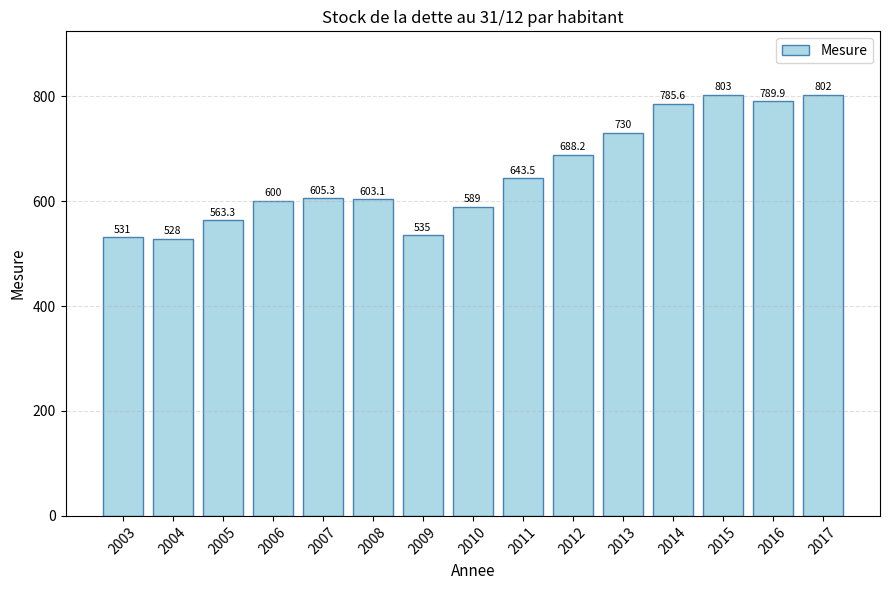

Which category has the lowest value across all series?

2004